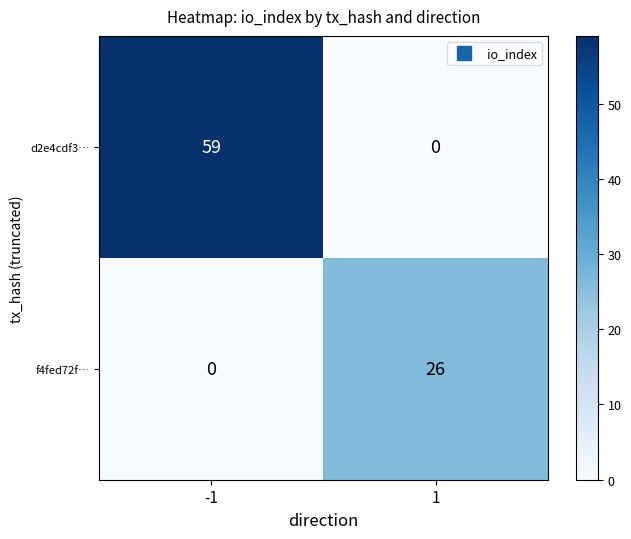

Read the f4fed72f… value at 1, to the nearest 10.

30